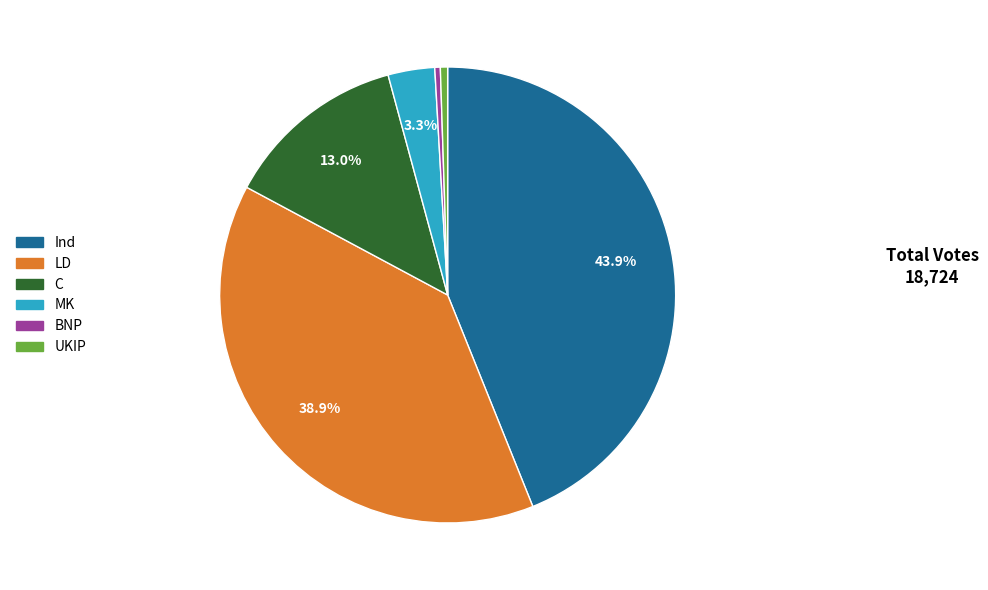

Does any single category account for the majority?

No